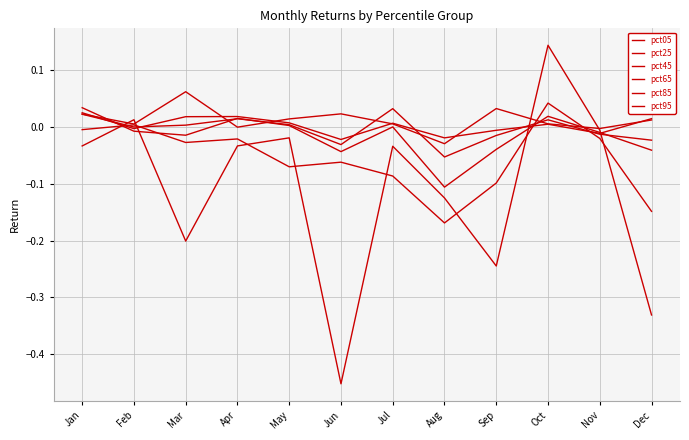

At which category does pct45 reach its first local peak?

Apr